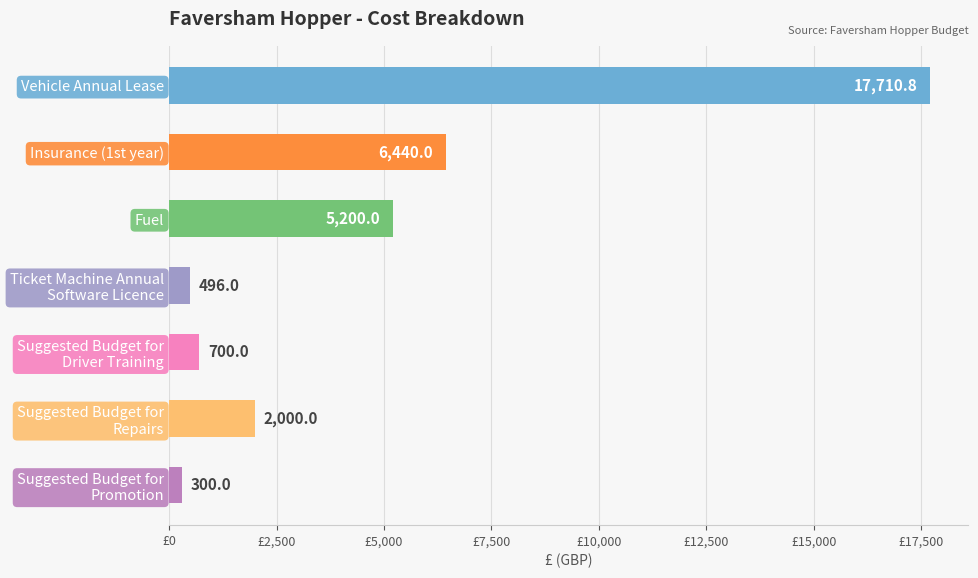

Reading top to bottom, transcribe all the data shown in this chart.

17710.8	6440.0	5200.0	496.0	700.0	2000.0	300.0